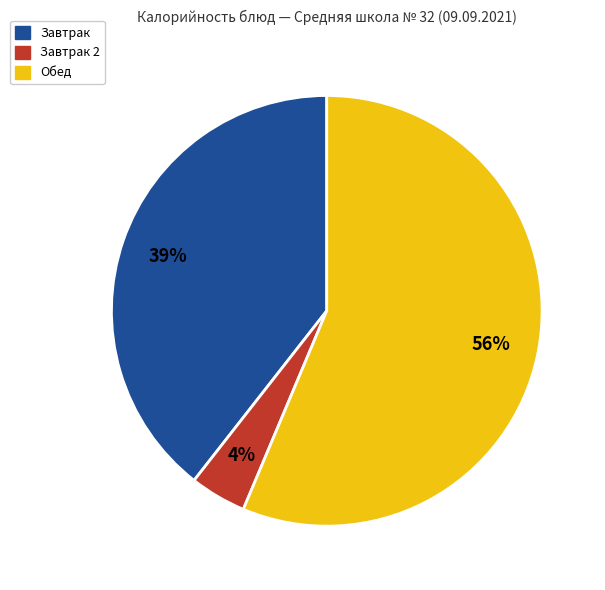

Is there a majority slice in this chart?

Yes